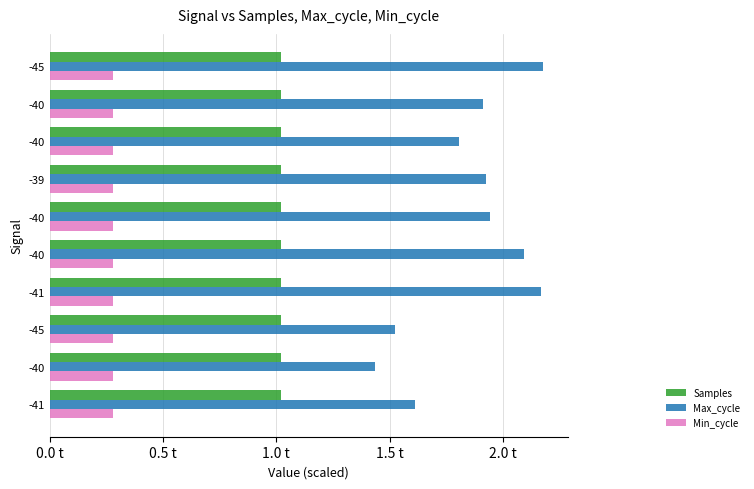

What are all the series names shown in the legend?

Samples, Max_cycle, Min_cycle